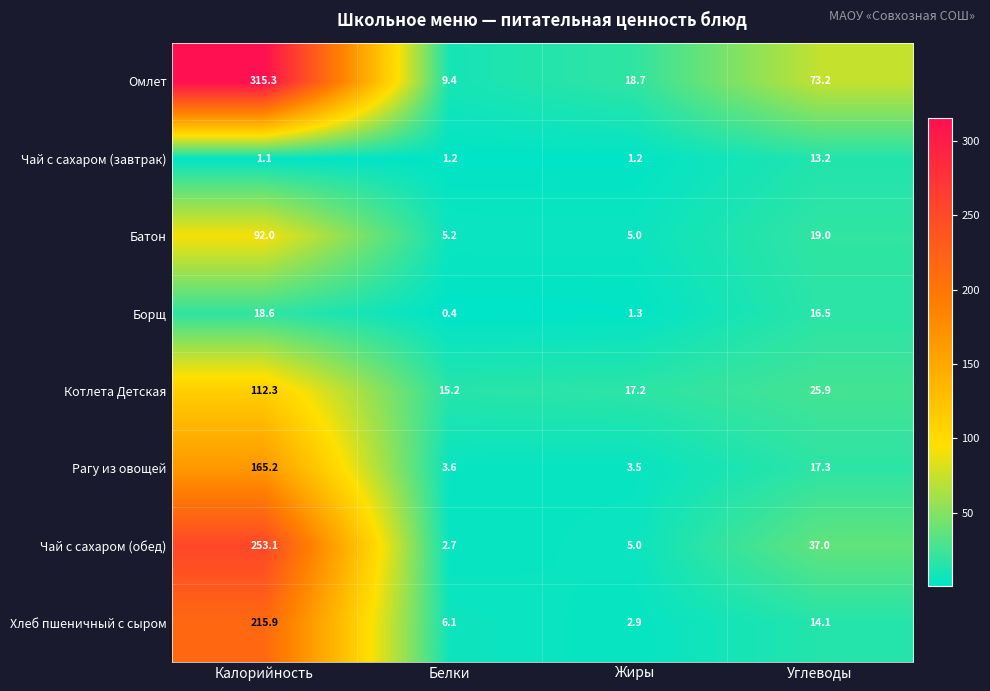

Read the Рагу из овощей value at Белки.

3.6